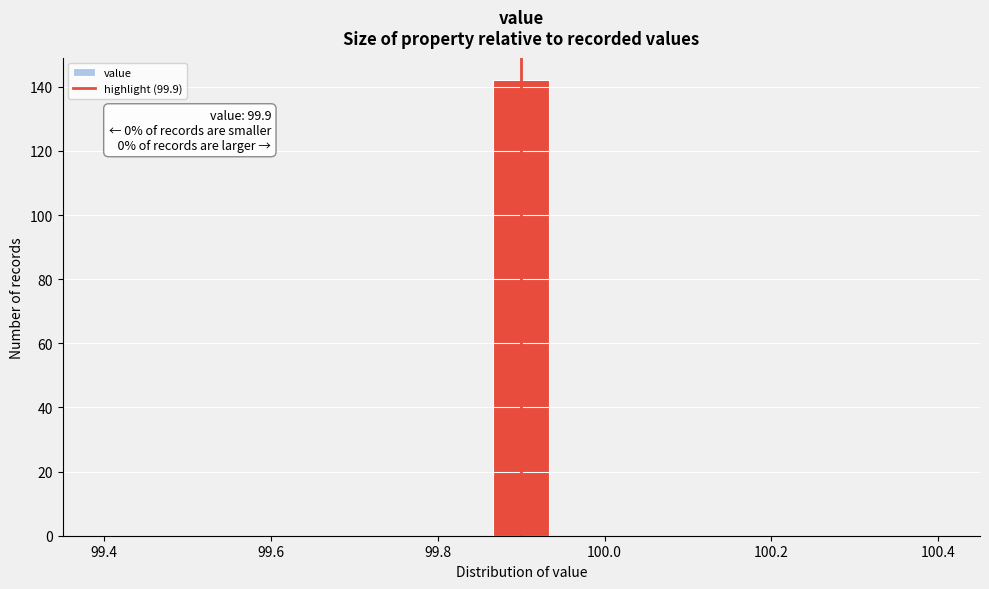

Around what value on the x-axis is the tallest bar? Give the approximate position of its centre, as read against the axis.

99.90